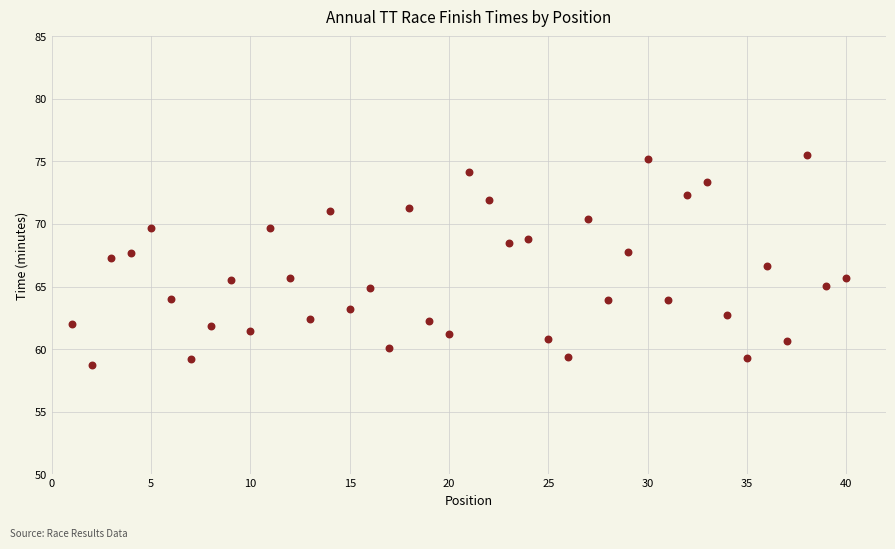

What is the range of X values (max minus min)?

39.0